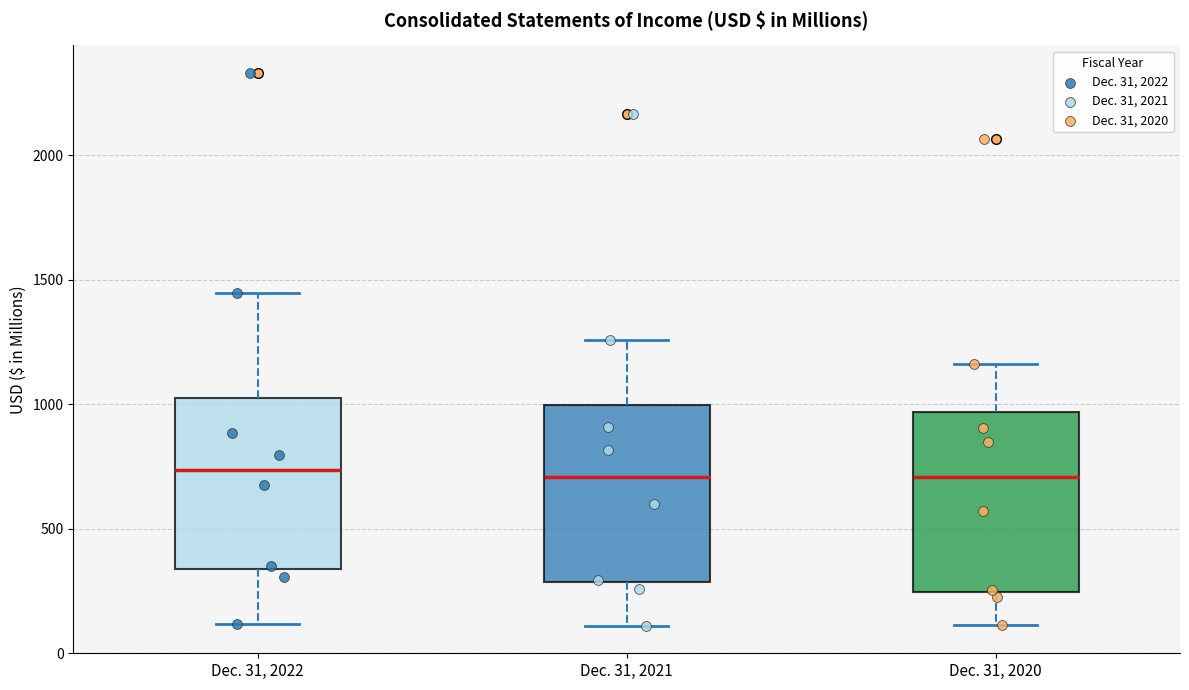

Reading left to right, read every box against the y-axis: the position of its median line, the range the box covers, and the ends of its whiskers. The values are not printed on the chart, so give them approximately, as read against the axis.

Dec. 31, 2022: median 750, box 350 to 1000, whiskers 100 to 1450
Dec. 31, 2021: median 700, box 300 to 1000, whiskers 100 to 1250
Dec. 31, 2020: median 700, box 250 to 950, whiskers 100 to 1150